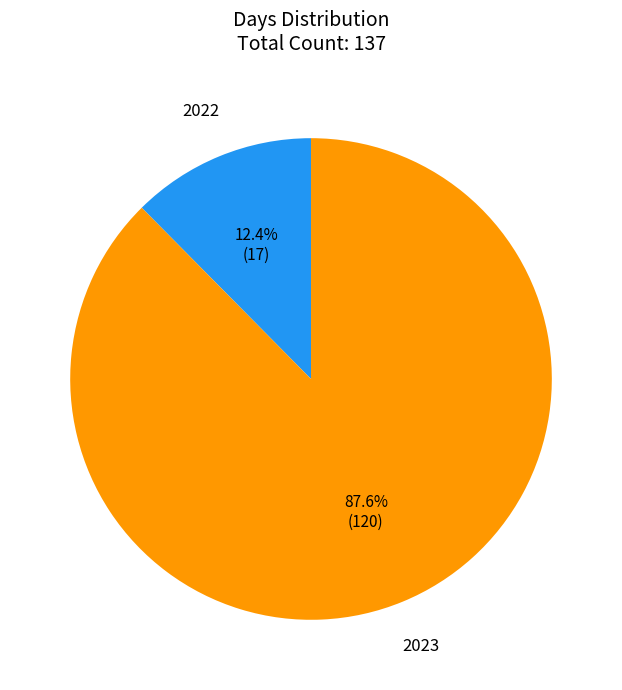

Is there a majority slice in this chart?

Yes